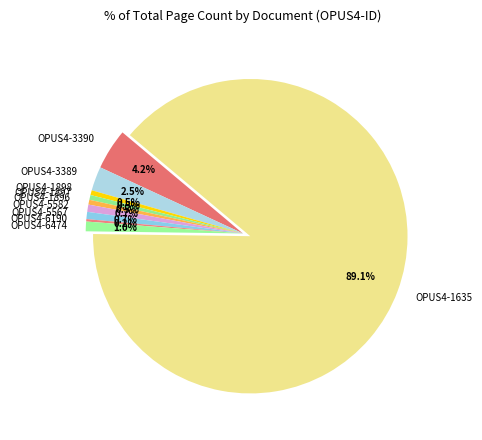

Approximately how many times larger is the value at OPUS4-5567 compared to OPUS4-1897?

1.5